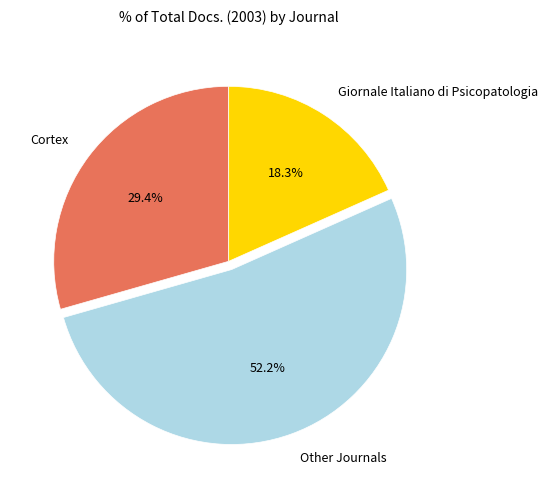

What is the smallest slice in the pie chart?

Giornale Italiano di Psicopatologia